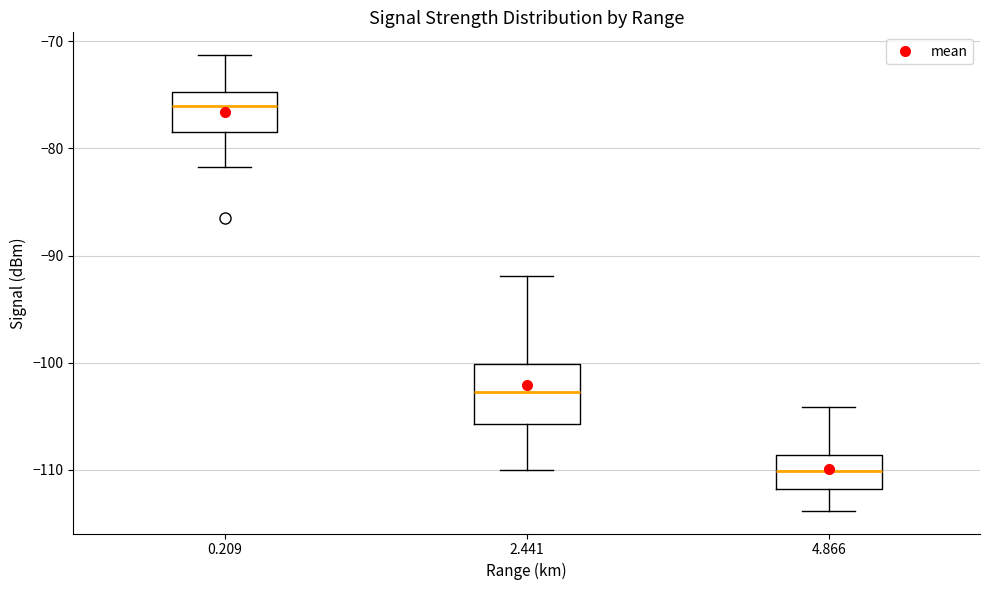

Where is the lower edge of the box at x = 0.209 on the y-axis? The values are not printed on the chart, so give them approximately, as read against the axis.

-78